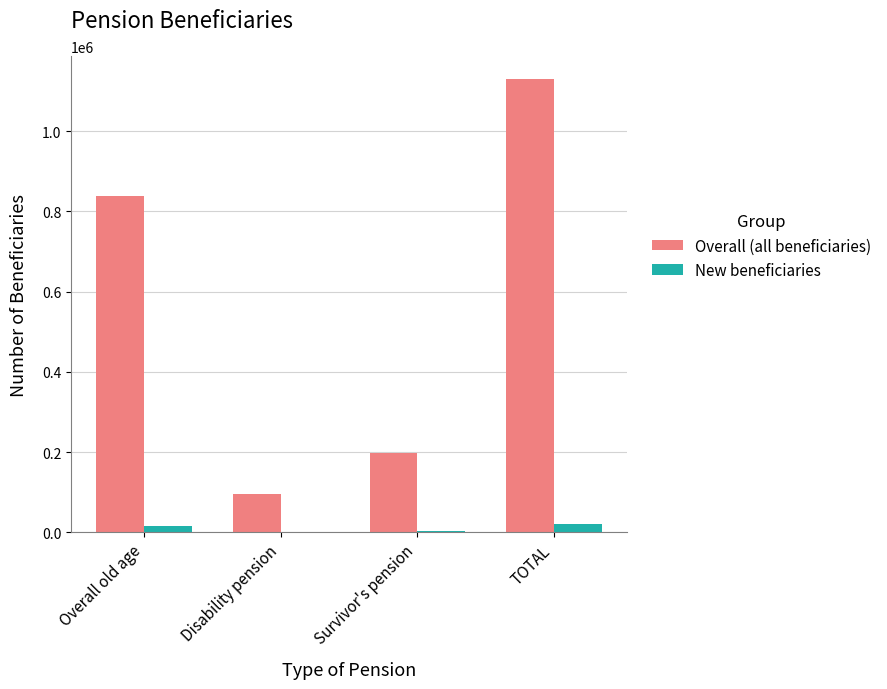

What is the difference between the New beneficiaries values at Overall old age and Disability pension?

15734